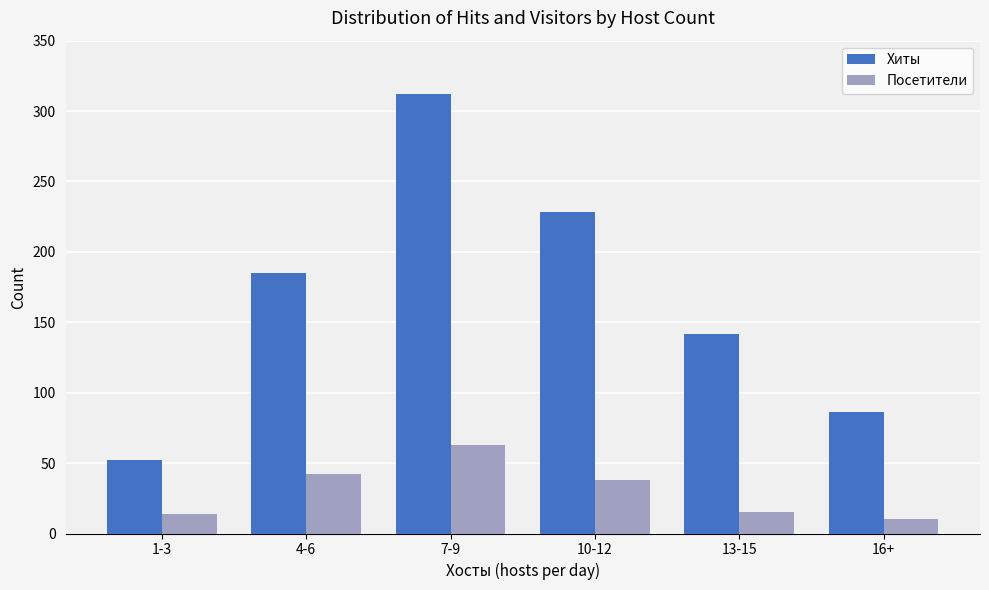

At how many categories does at least one series exceed 269?

1